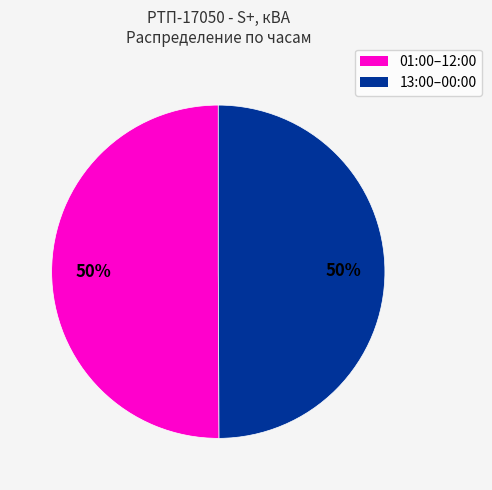

To the nearest percent, what is the average slice percentage?

50%